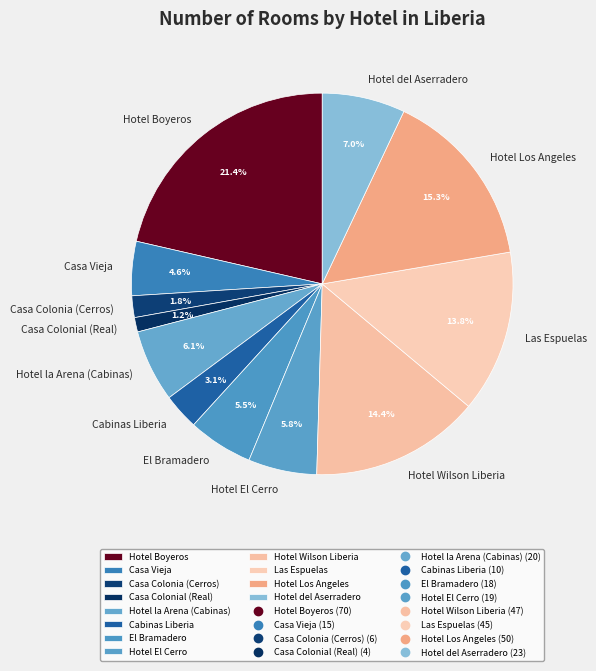

What is the largest slice in the pie chart?

Hotel Boyeros